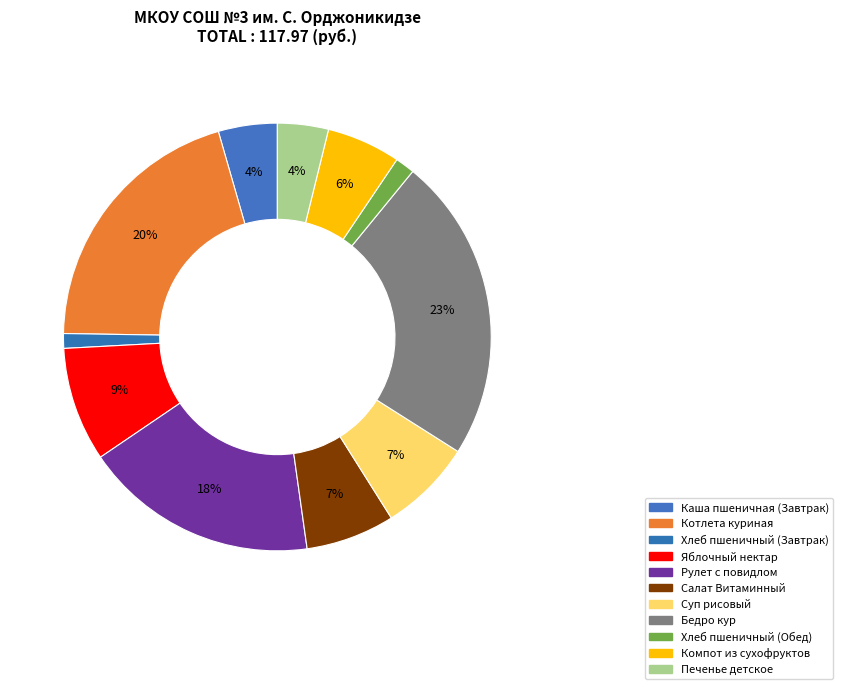

How many slices are in this pie chart?

11